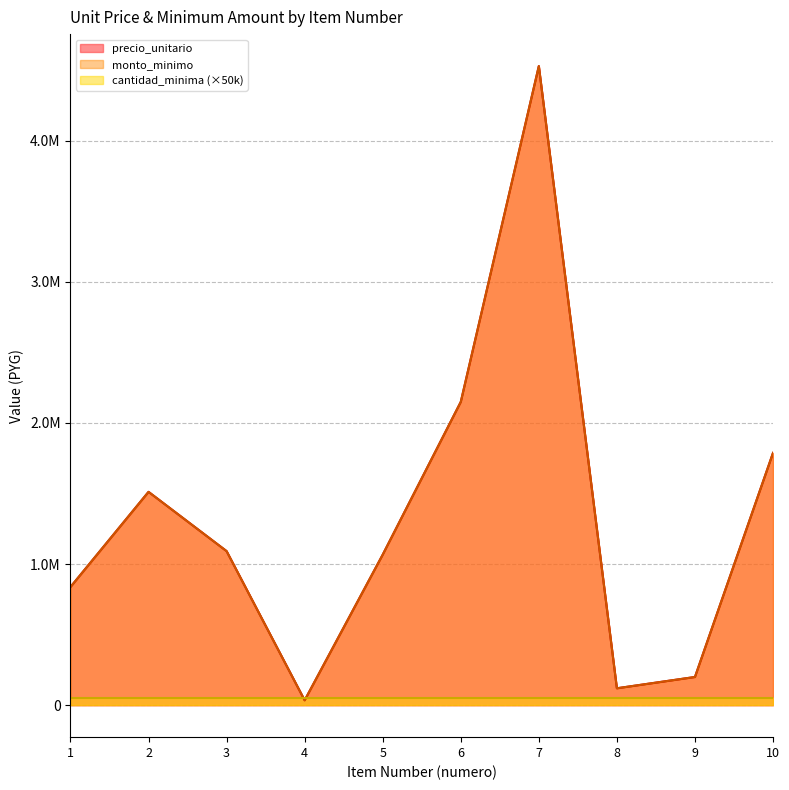

What is the maximum value shown in the chart?

4529500